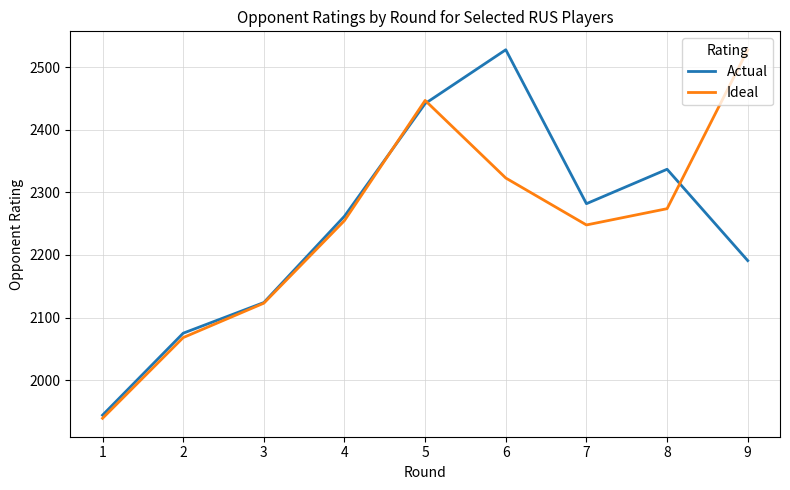

Between 3 and 9, which series saw the biggest shift?

Ideal